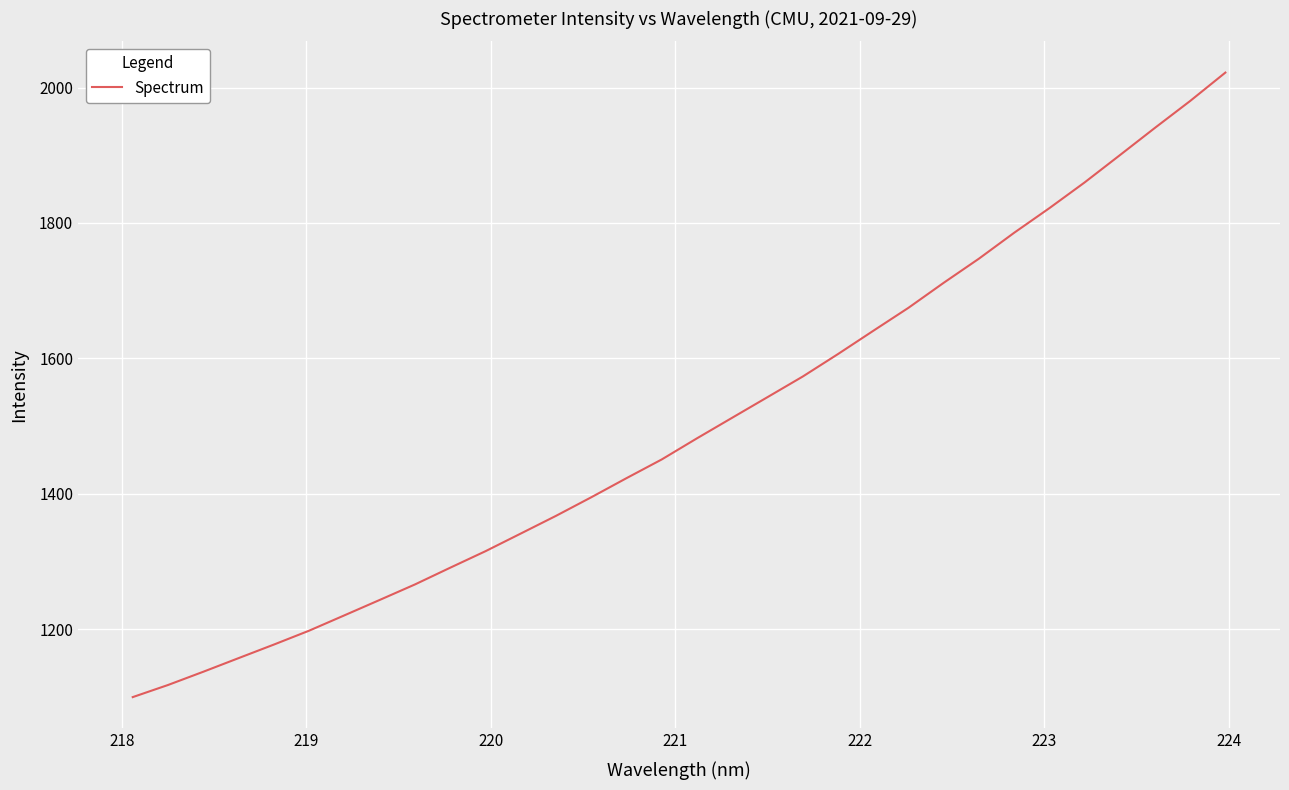

What is the smallest value displayed?

1099.9